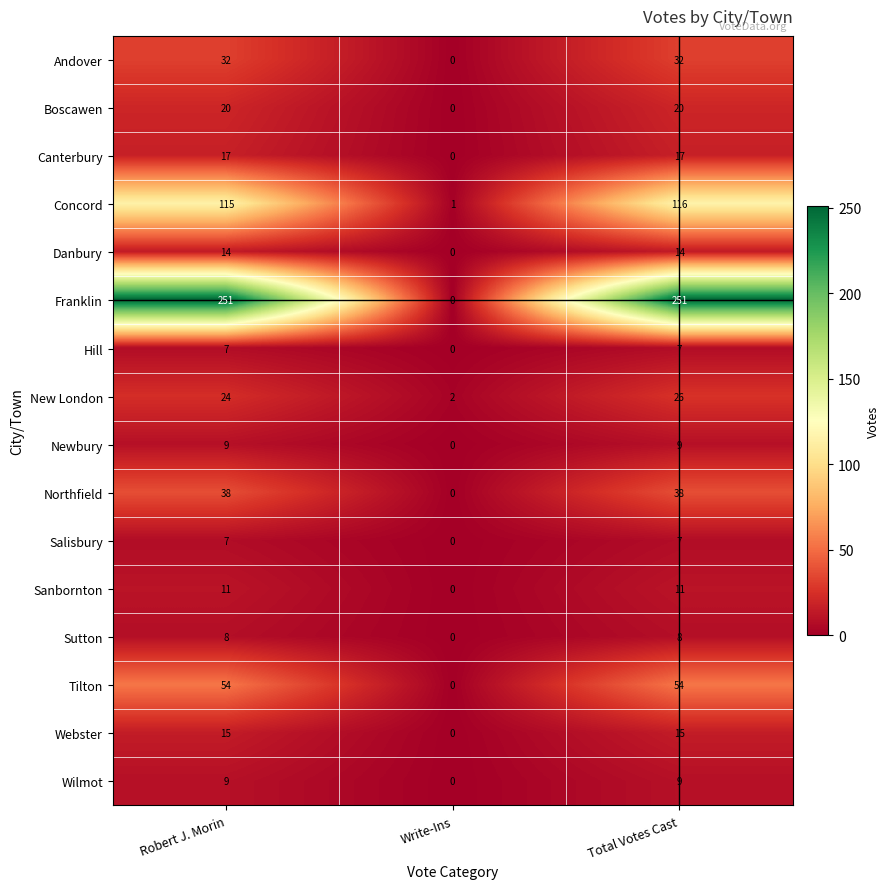

Which category has the lowest value across all series?

Write-Ins